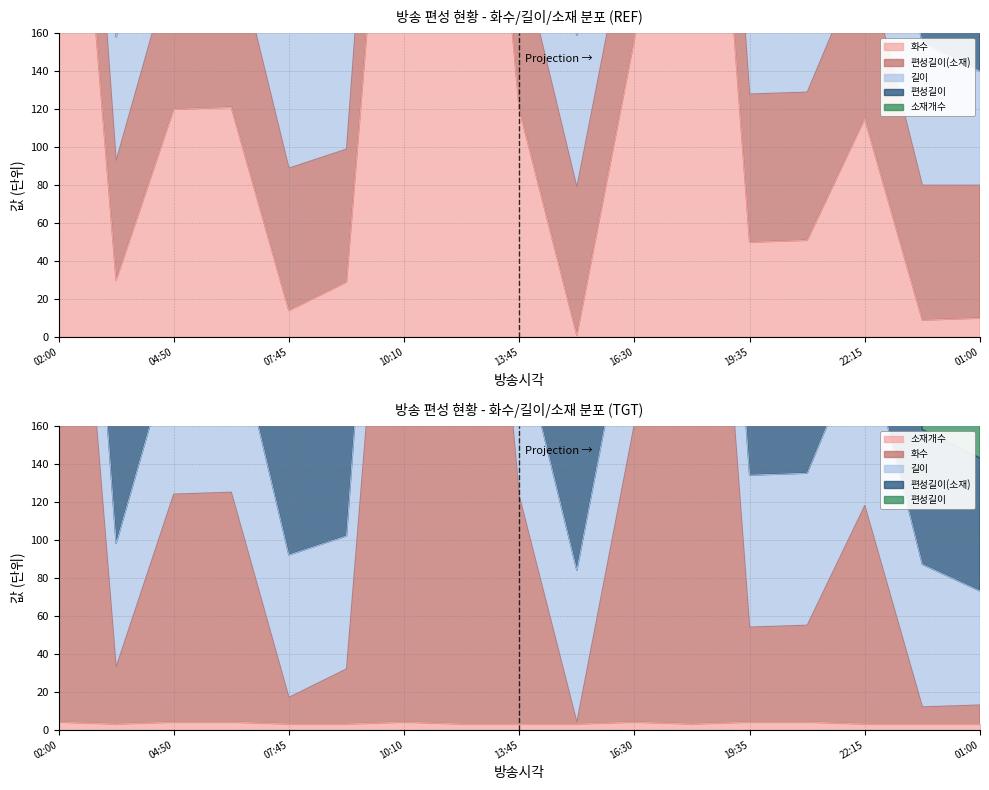

What is the sum of the 편성길이 values at 15:10 and 09:00?

150